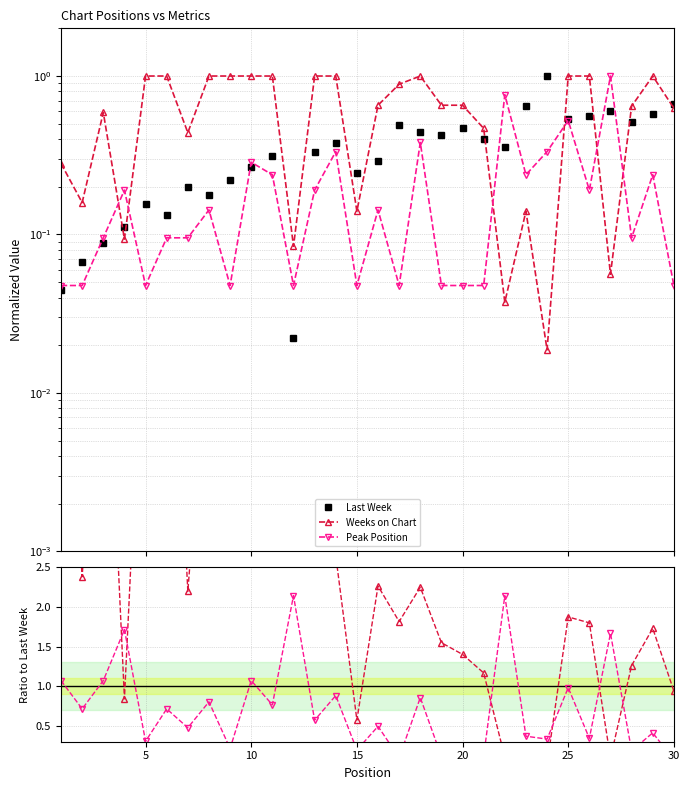

In Last Week, how many points are higher than both neighbors (excluding endpoints)?

8